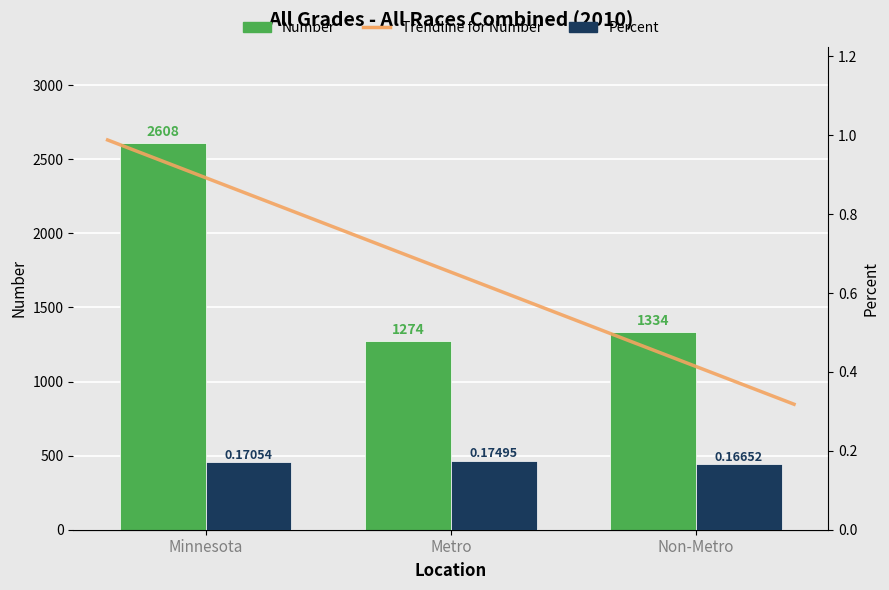

What position from the left is Non-Metro?

3